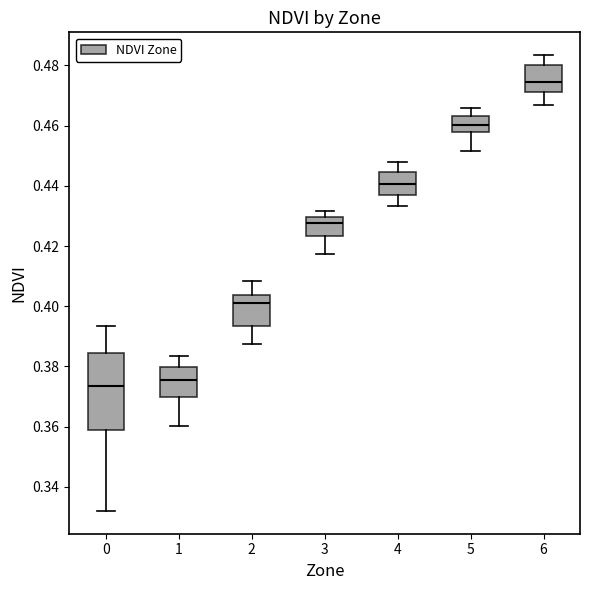

Which box's median line is the lowest?

0